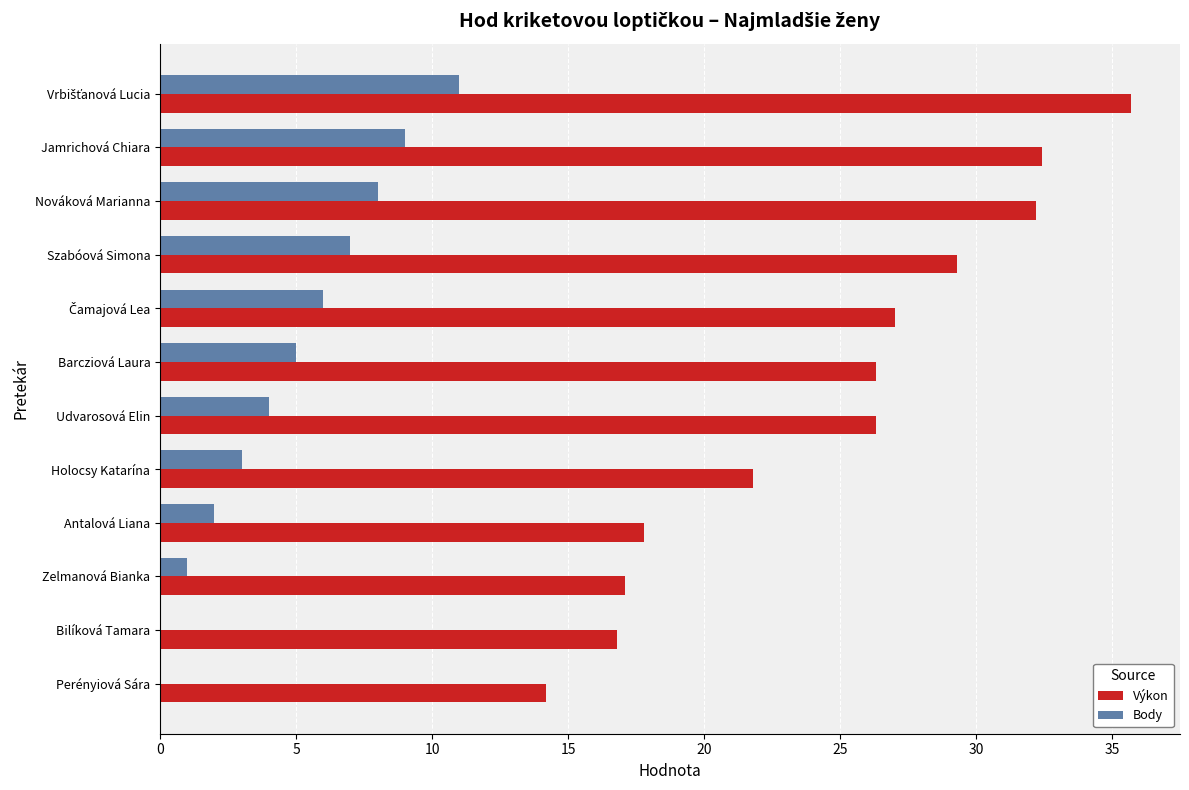

Which series has the largest range (max minus min)?

Výkon